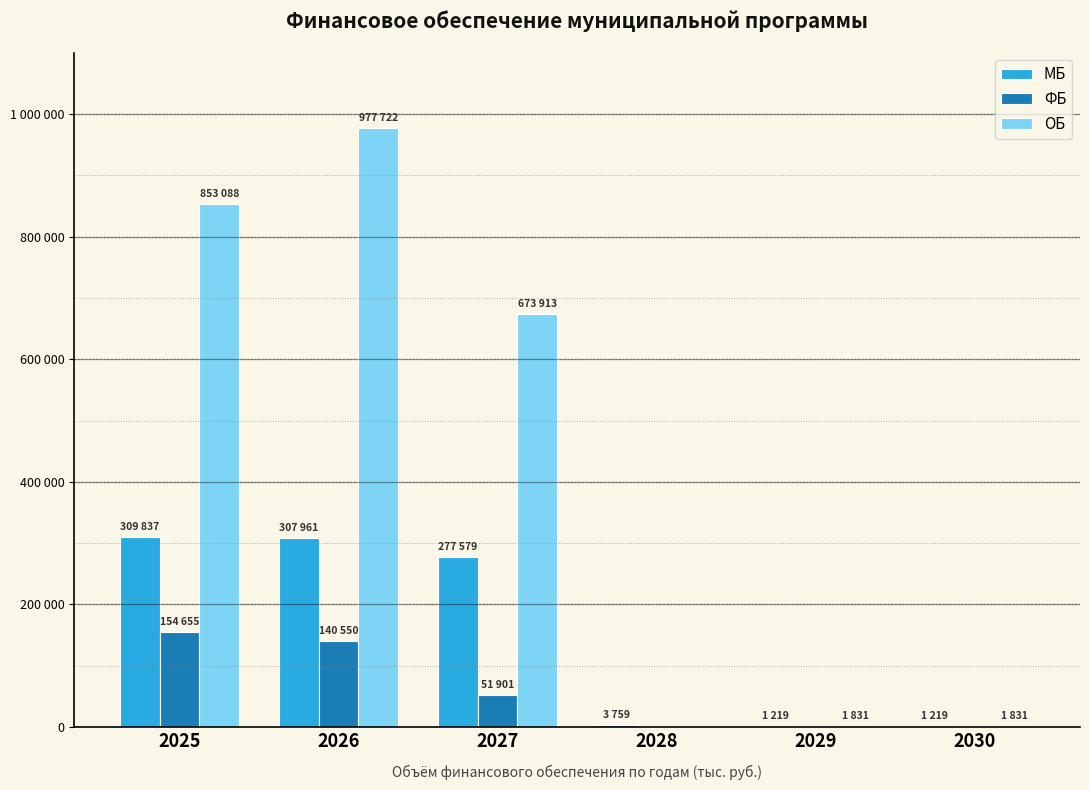

Does the chart contain stacked bars?

No